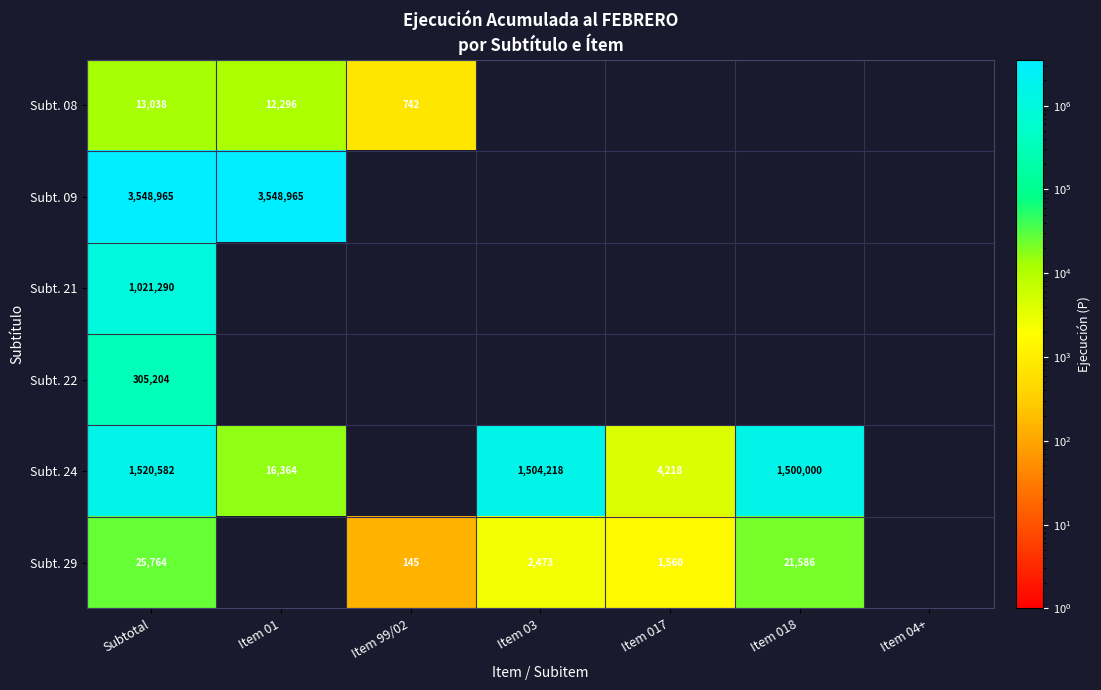

What is the total value across all series at Subtotal?

6434843